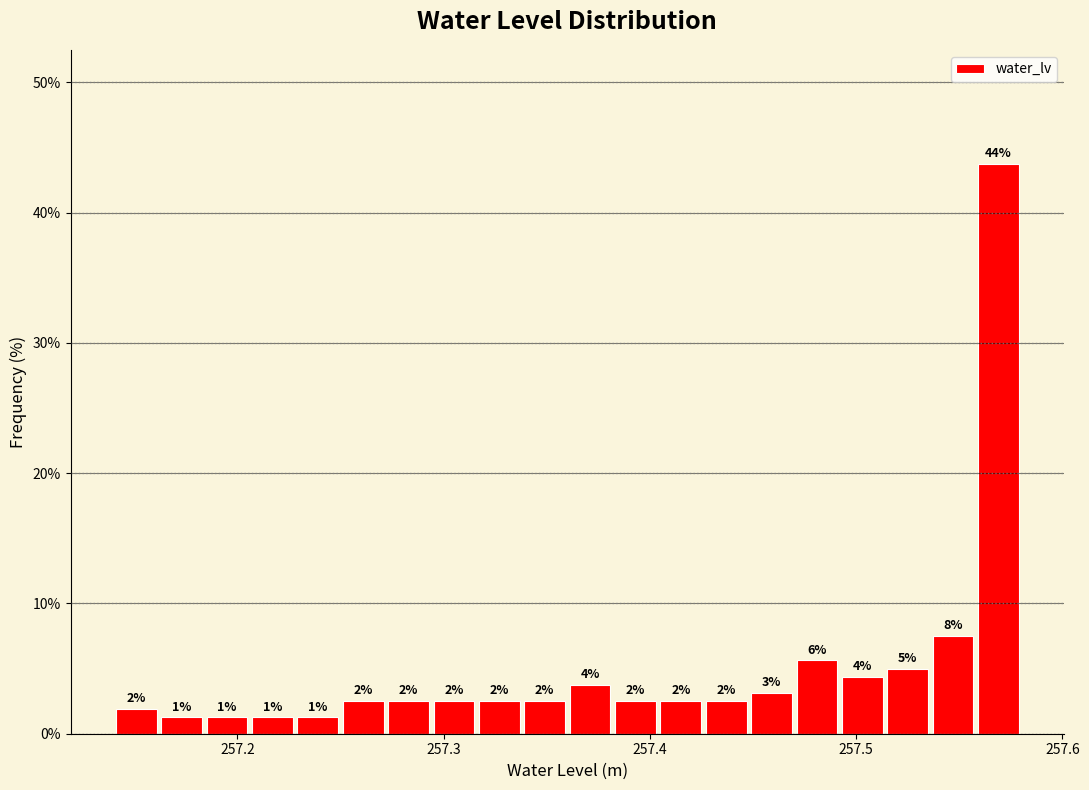

Around what value on the x-axis is the tallest bar? Give the approximate position of its centre, as read against the axis.

257.57